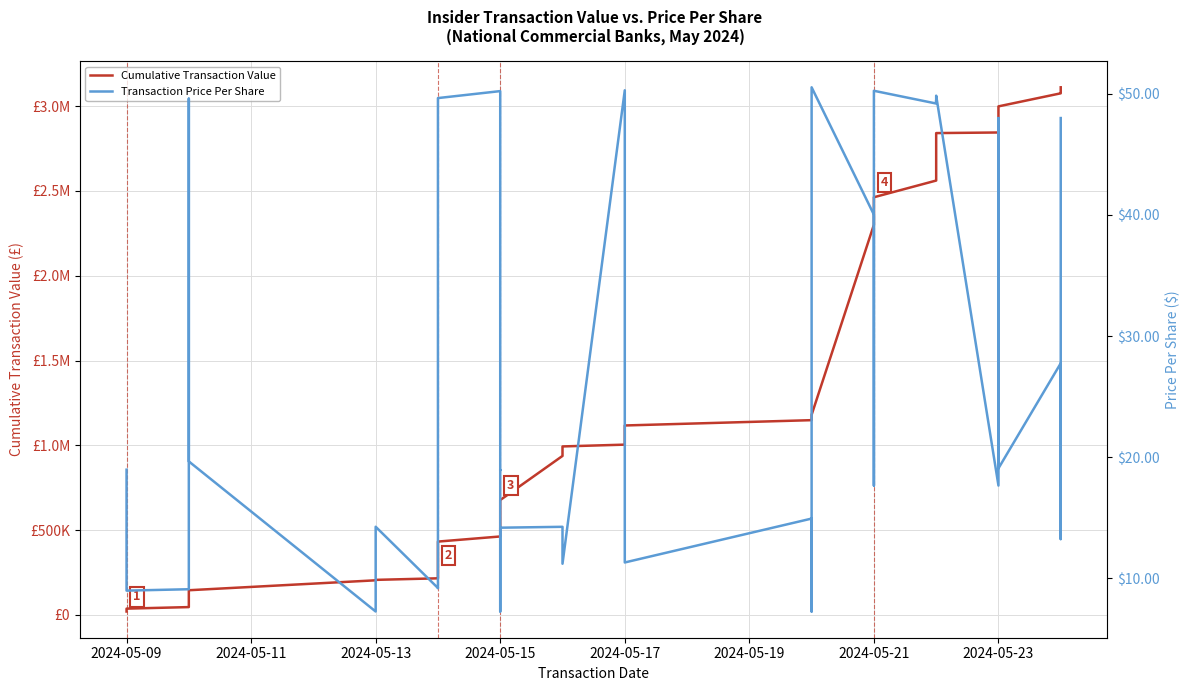

Is it true that Cumulative Transaction Value equals 1539580.4 at 25?

False